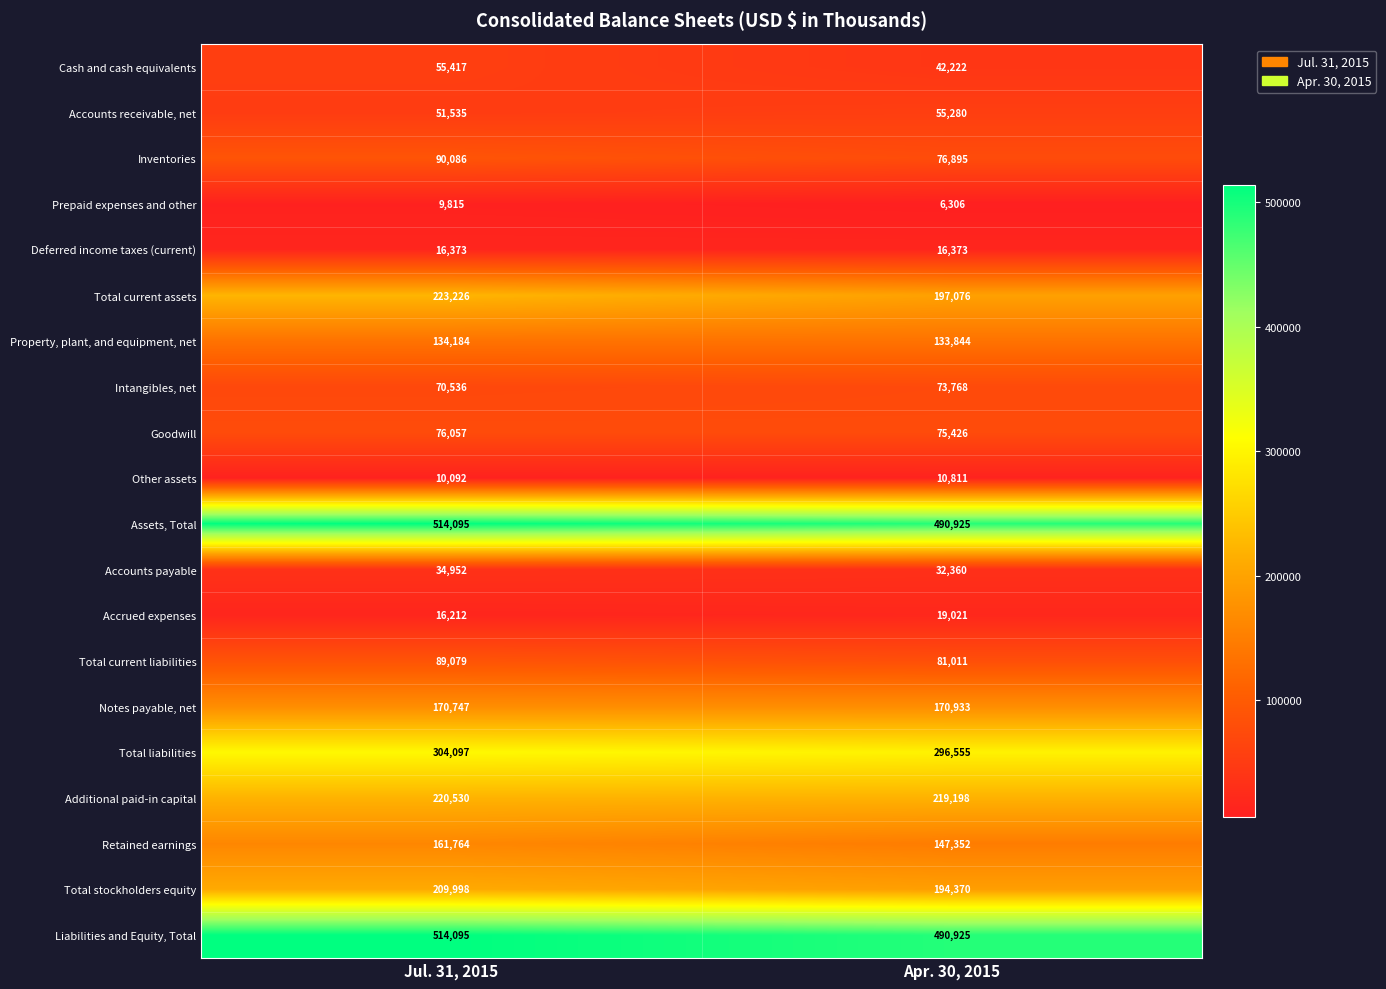

True or false: Additional paid-in capital has a value of 391487 at Jul. 31, 2015.

False